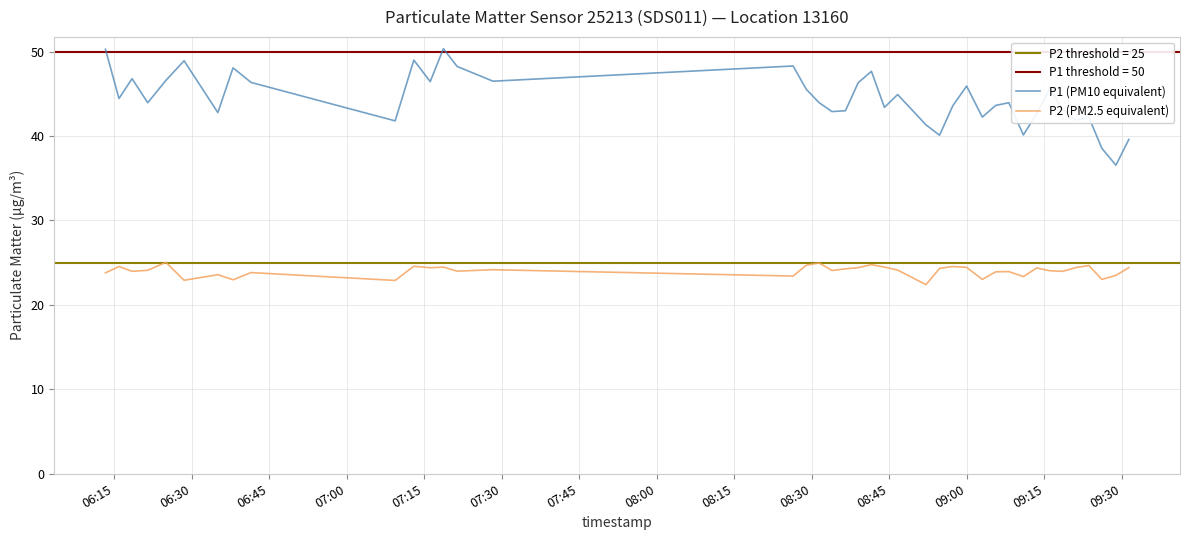

What is the average value of the P2 (PM2.5 equivalent) series?

24.0